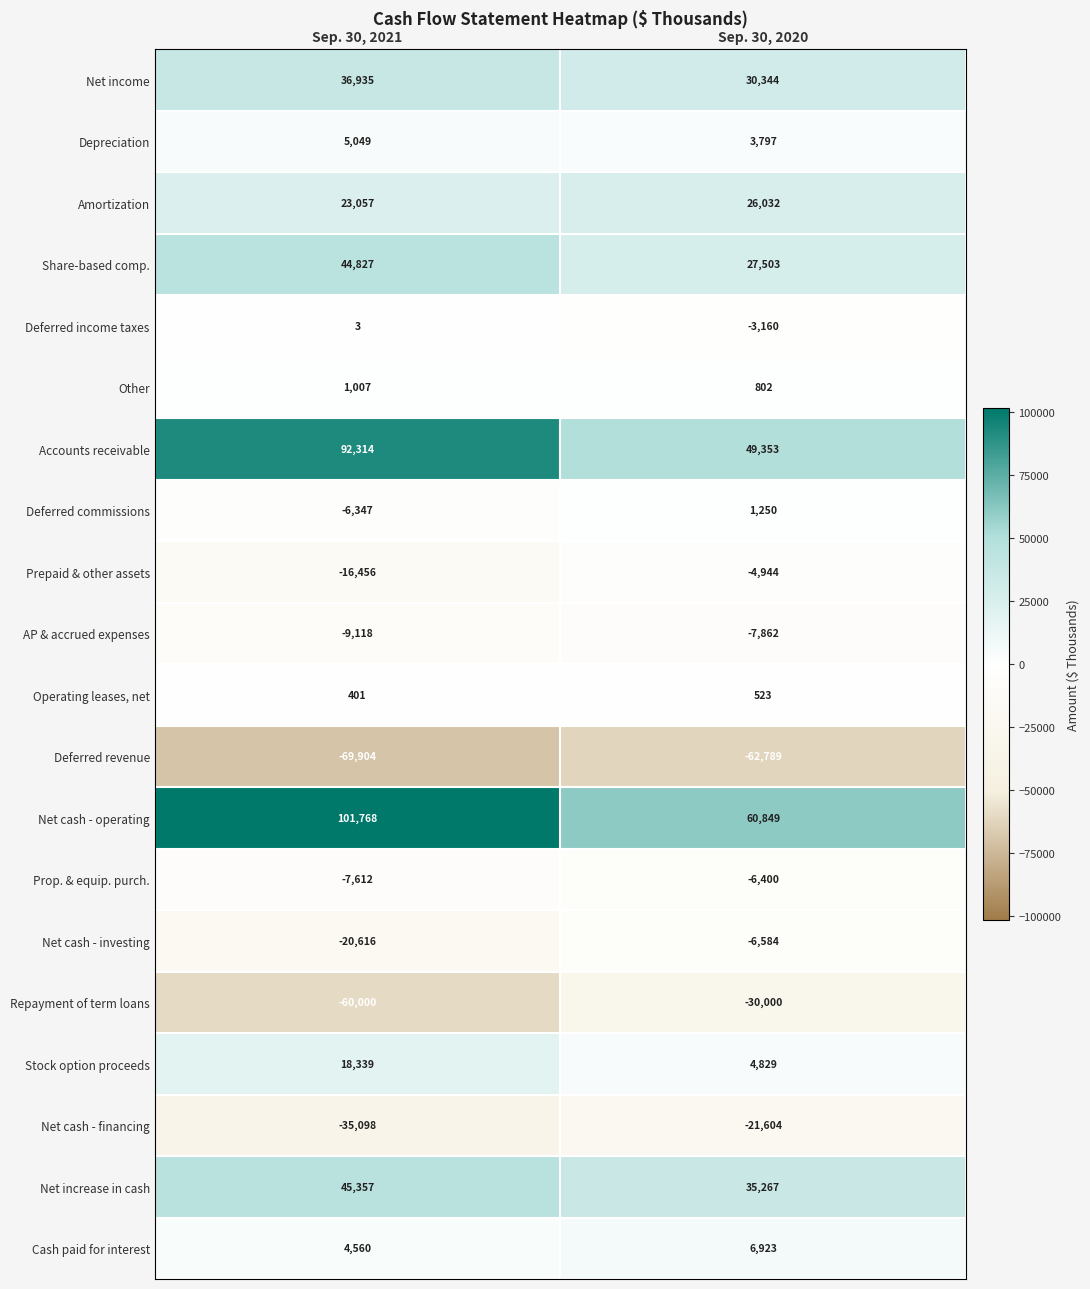

What is the difference between the maximum and minimum values in the Net cash - financing series?

13494